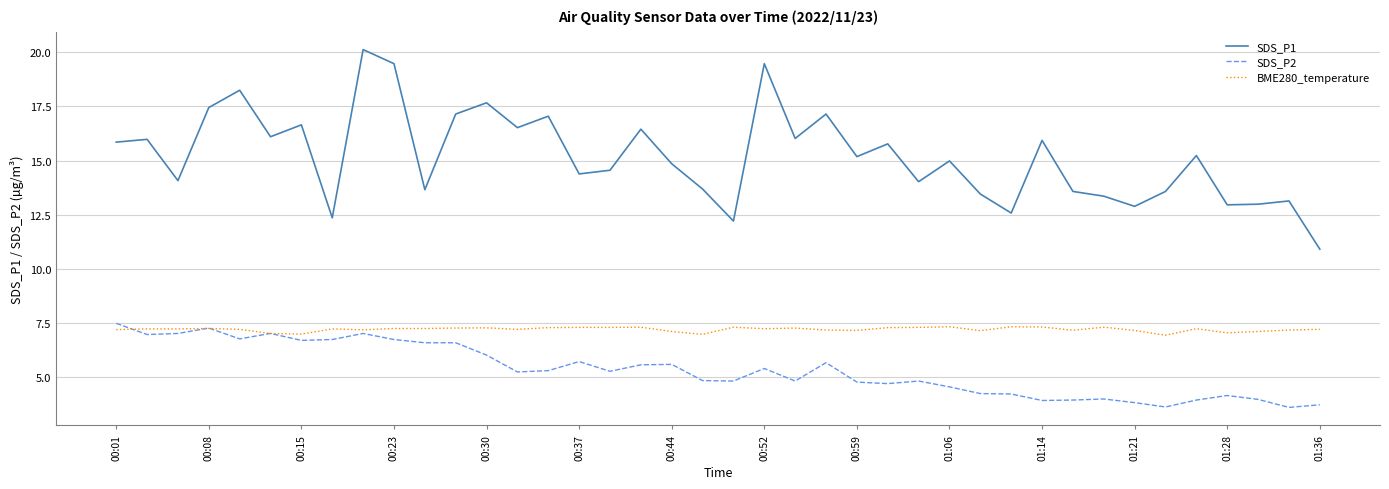

What is the minimum value for BME280_temperature?

6.9